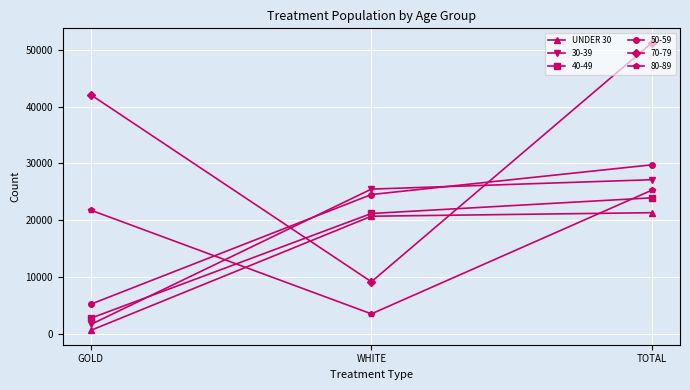

Which series has the largest range (max minus min)?

70-79